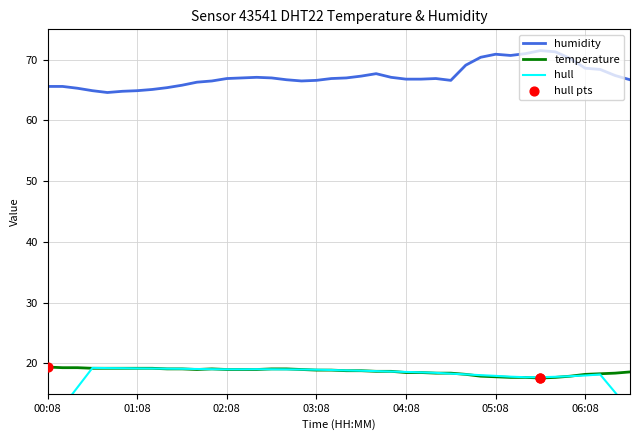

Which series has the largest total across all categories?

humidity